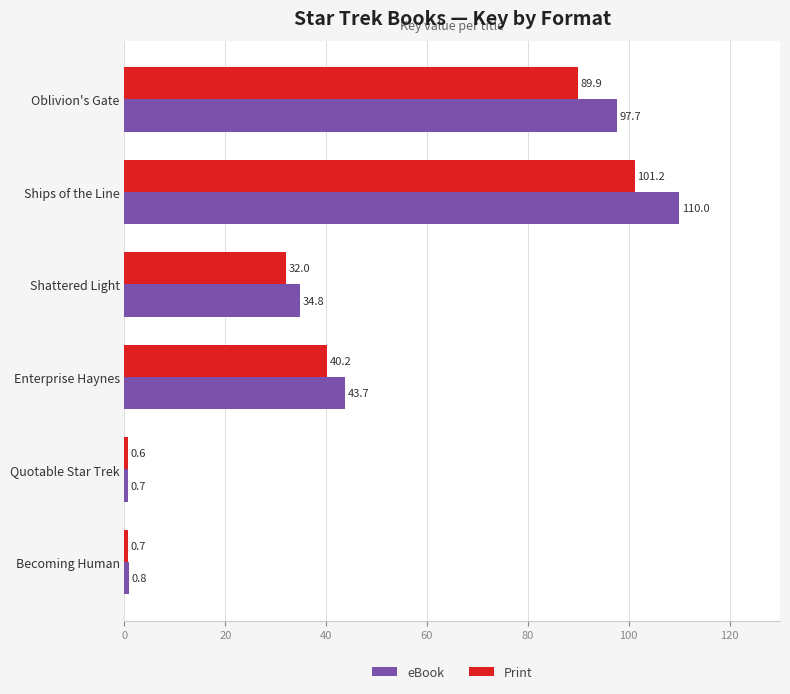

At which category is the sum across all series the highest?

Ships of the Line